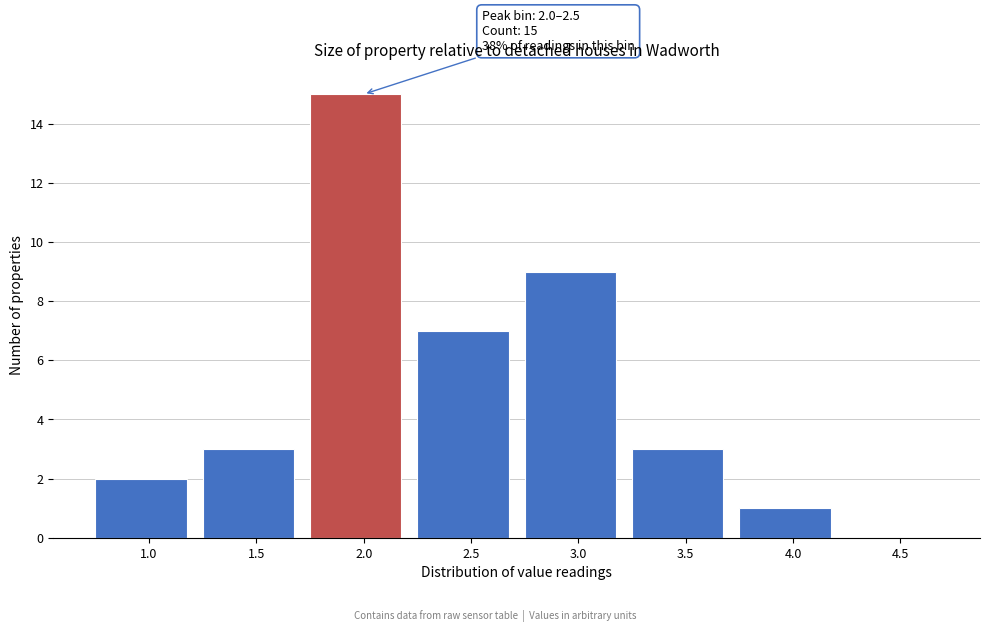

Reading left to right, extract all data points from this chart.

1.0=2	1.5=3	2.0=15	2.5=7	3.0=9	3.5=3	4.0=1	4.5=0